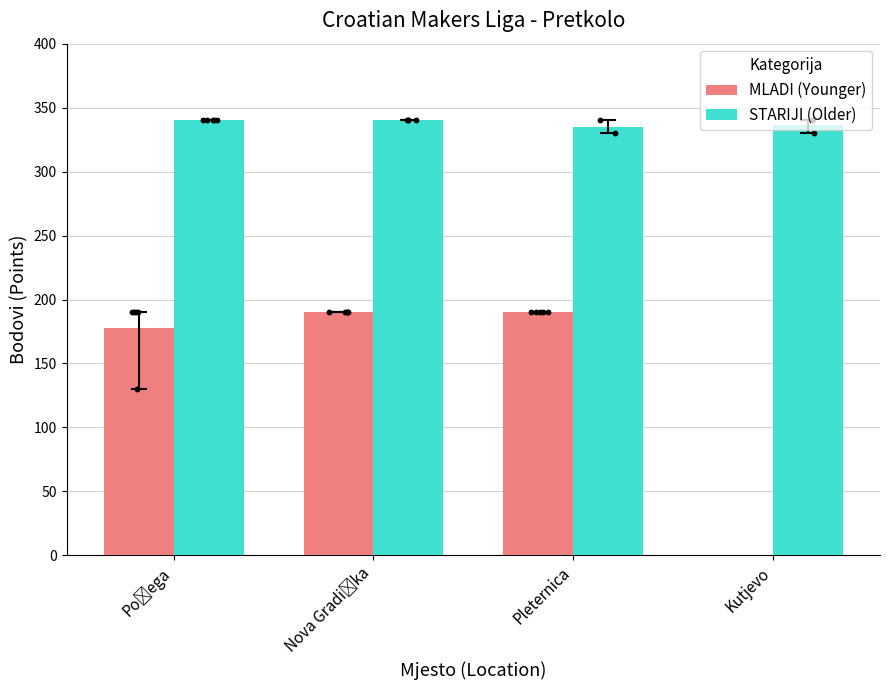

Is the value of STARIJI (Older) at Kutjevo greater than the value of MLADI (Younger) at Pleternica?

Yes